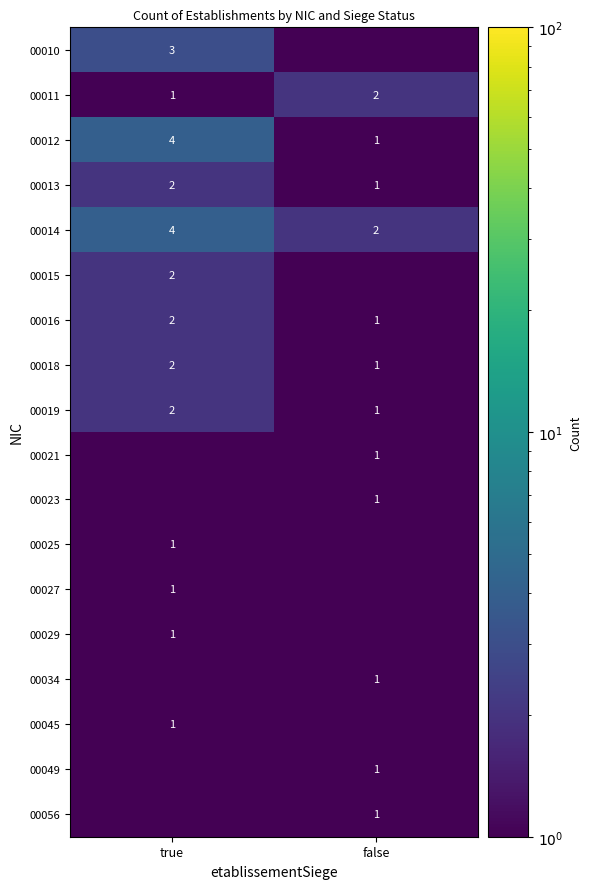

What is the sum of the 00012 values at false and true?

5.0